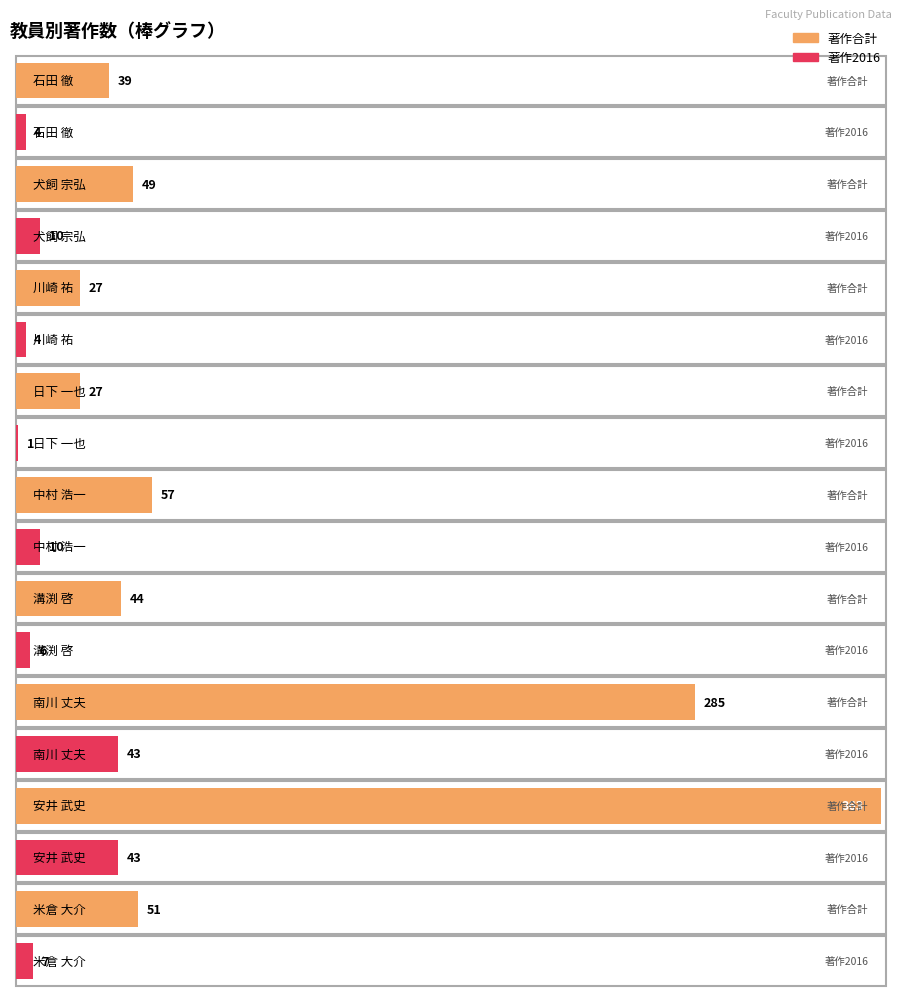

How many distinct data groups are displayed?

2